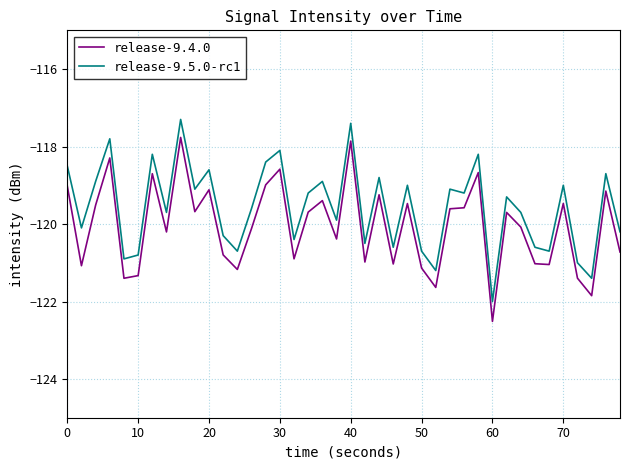

What is the difference between the maximum and minimum values in the release-9.5.0-rc1 series?

4.7